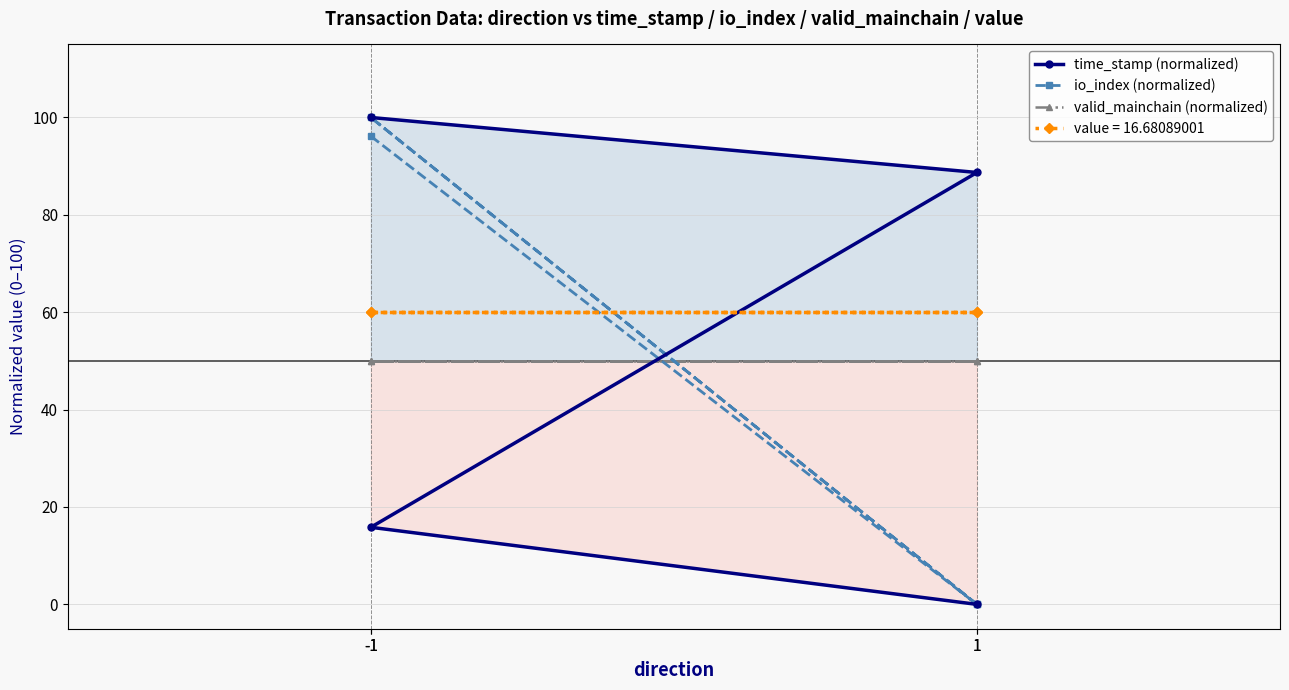

Which series has the widest spread of values?

time_stamp (normalized)